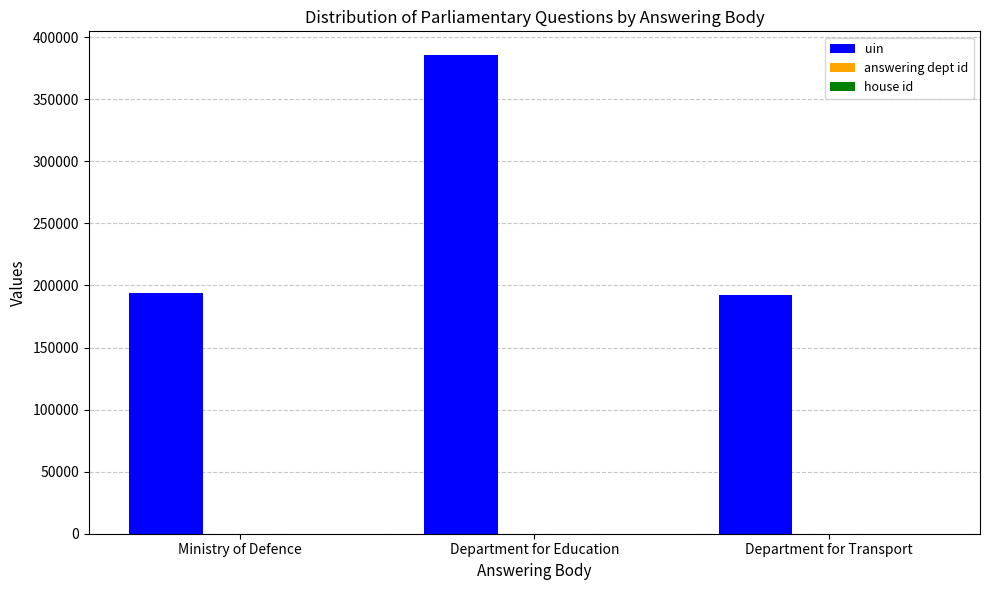

The value of uin at Department for Education is 673073. True or false?

False